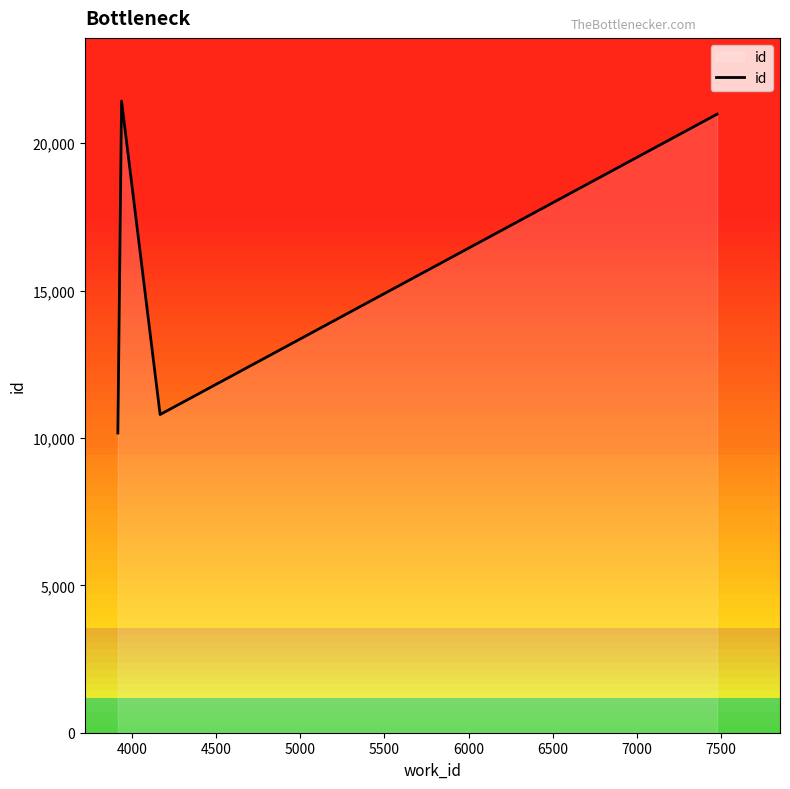

Reading left to right, transcribe all the data shown in this chart.

10167	21428	10794	20984